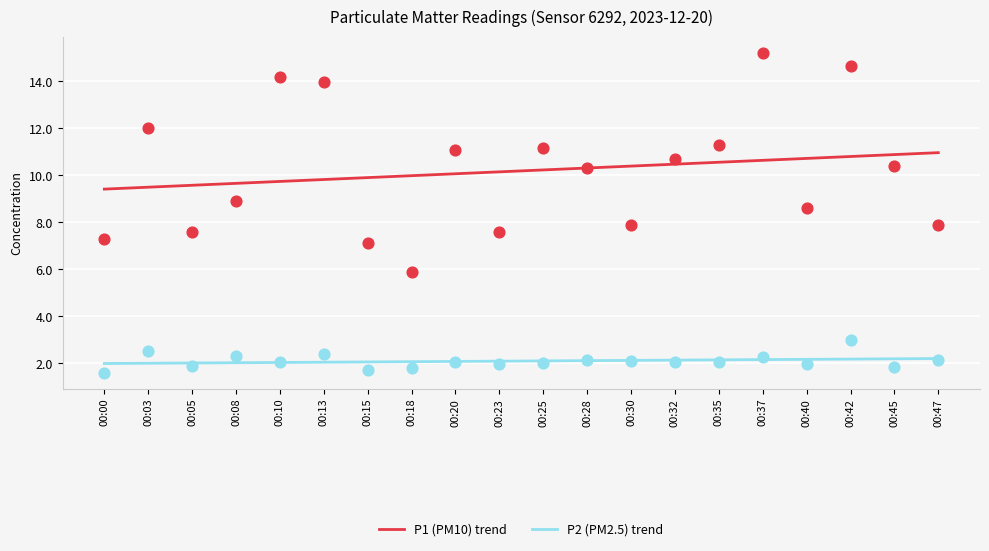

Which series has the widest spread of Y values?

P1 (PM10) trend